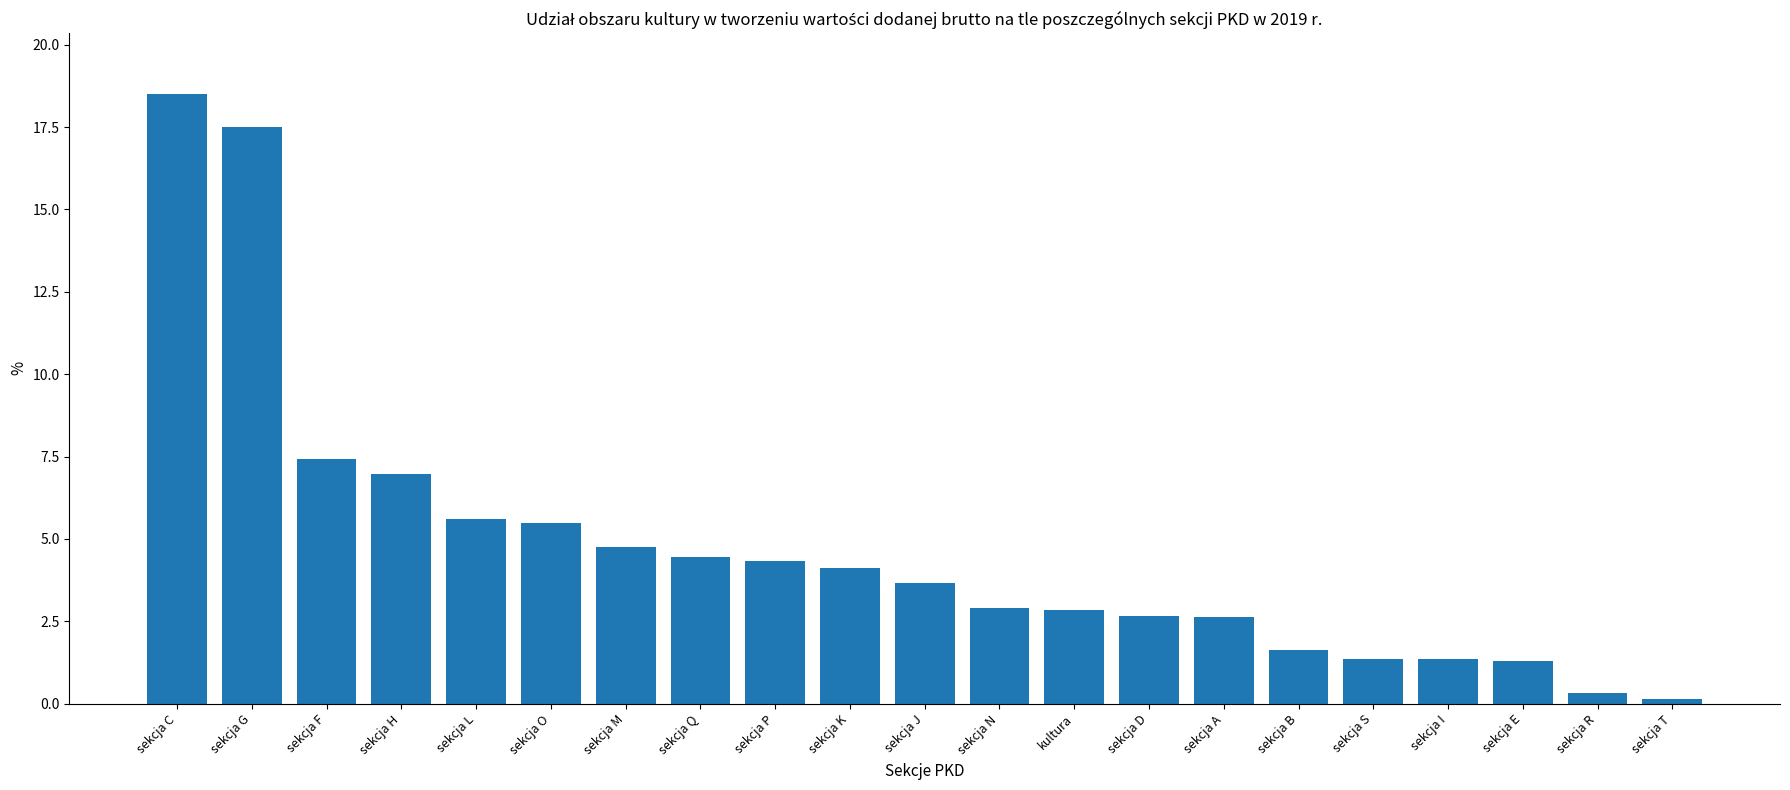

What is the sum of the values at sekcja E and sekcja G?

18.8